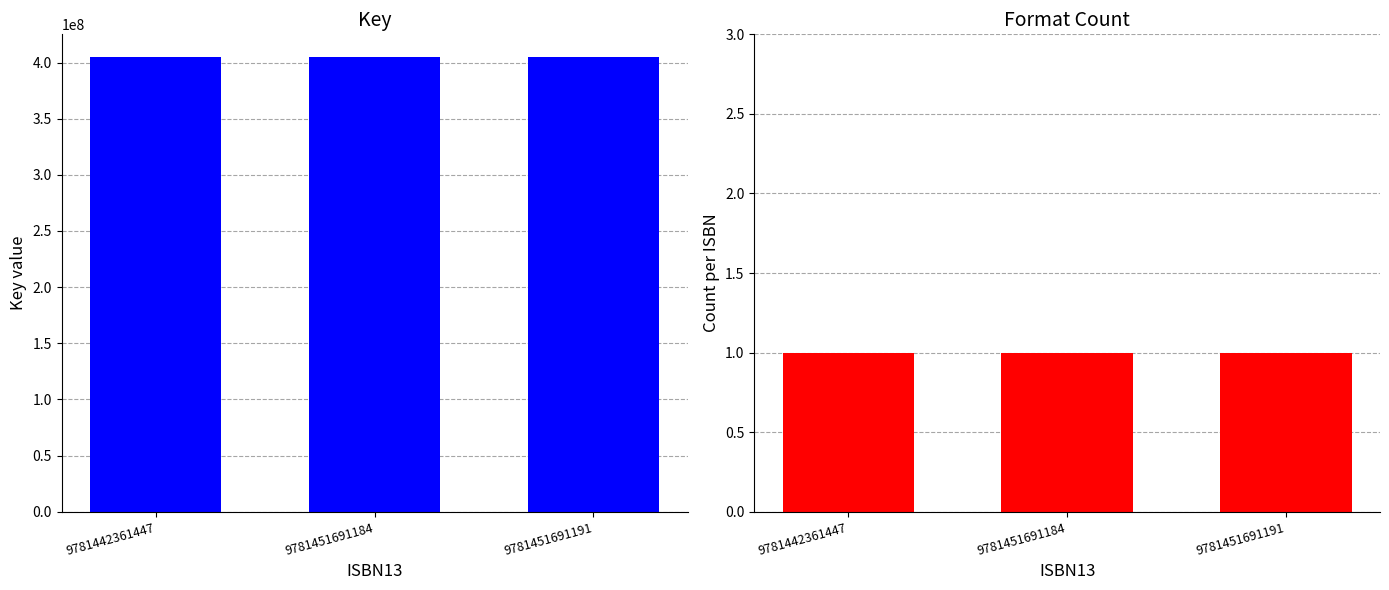

What is the sum of all Key values?

1214526840